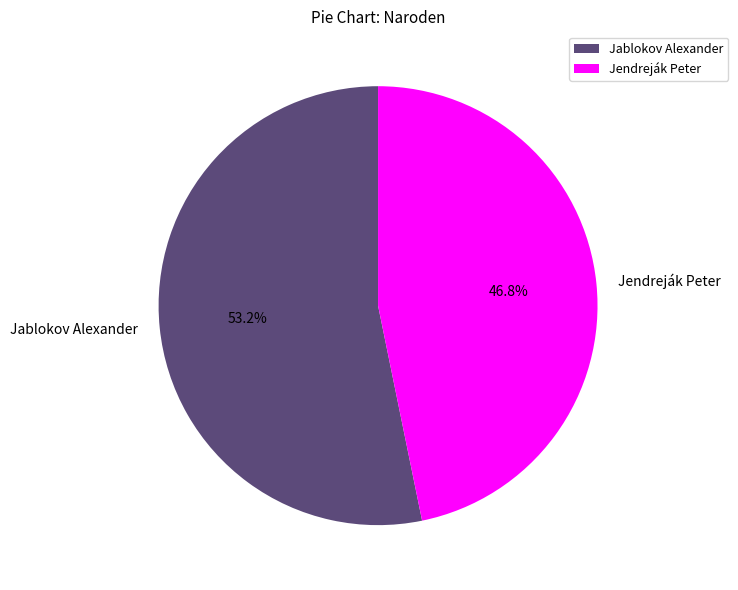

Combined, what portion of the pie is Jablokov Alexander and Jendreják Peter?

100.0%